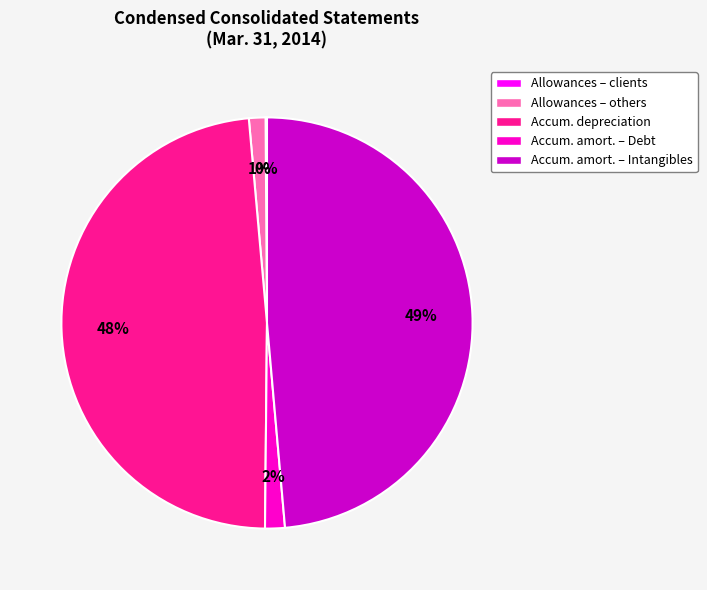

Combined, do Accum. amort. – Intangibles and Accum. depreciation account for over 50%?

Yes